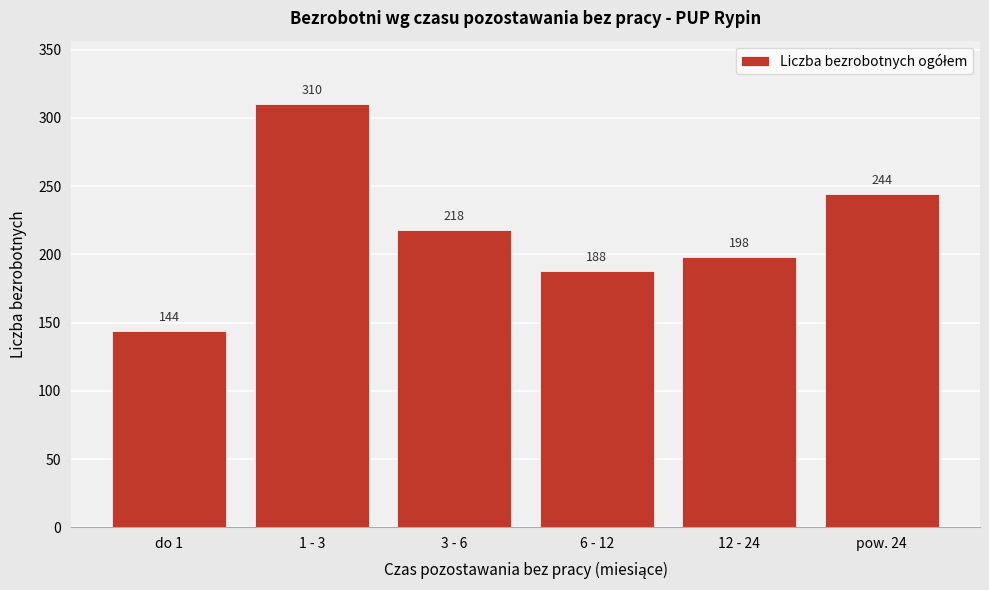

Reading right to left, extract all data points from this chart.

244	198	188	218	310	144